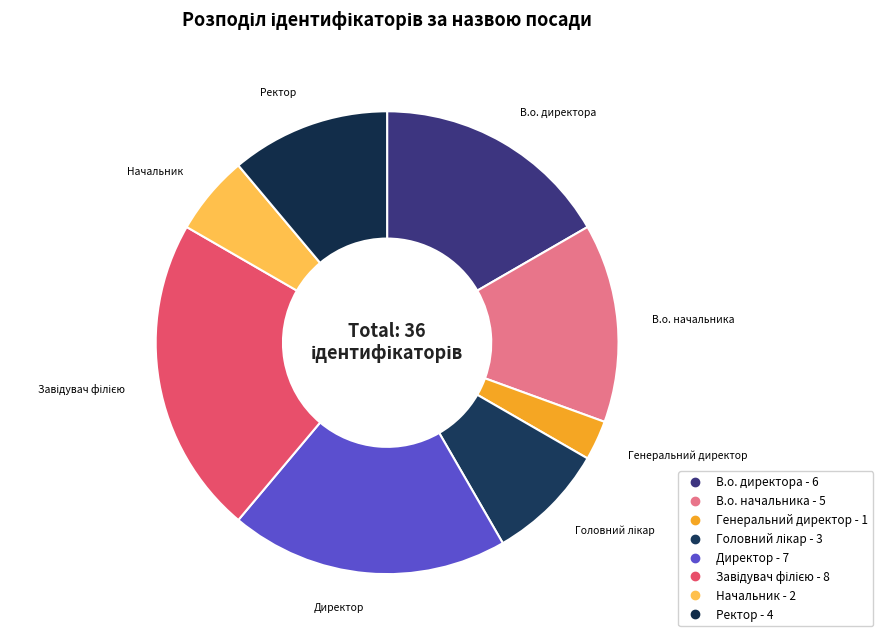

Which has a higher value, Начальник or Генеральний директор?

Начальник